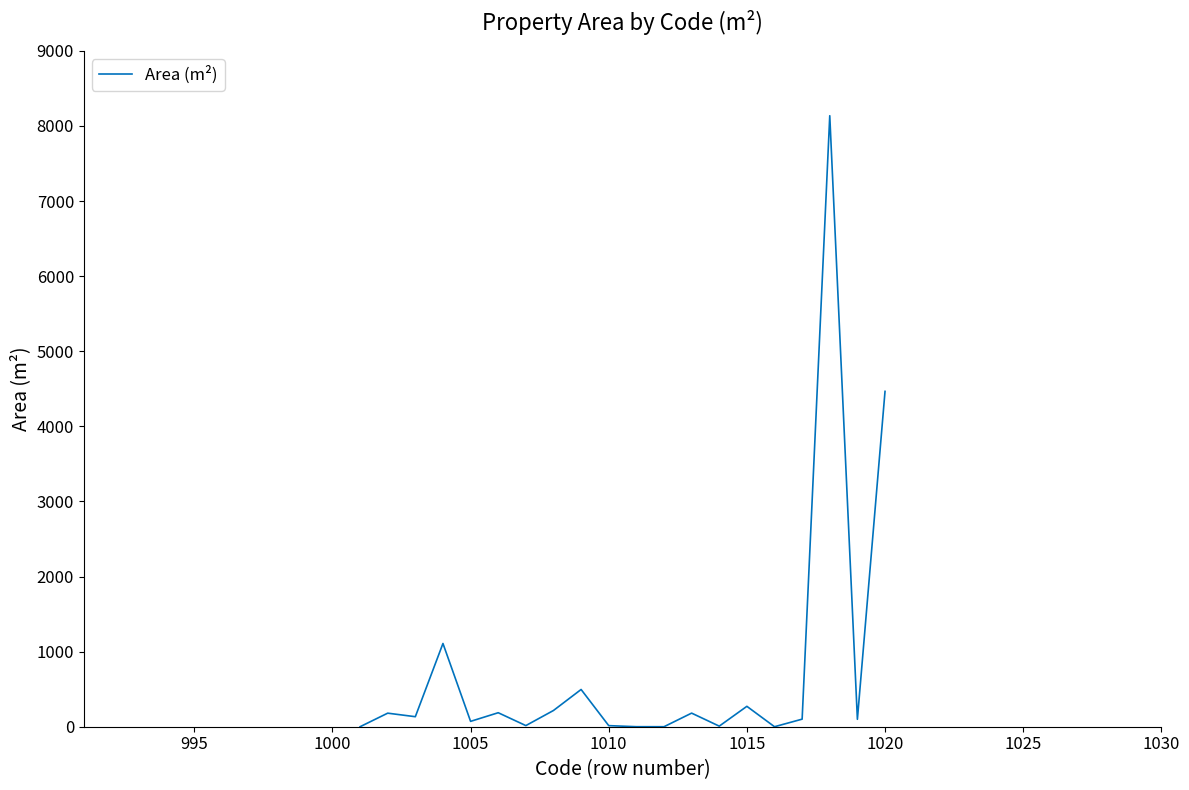

What is the greatest value displayed?

8136.0